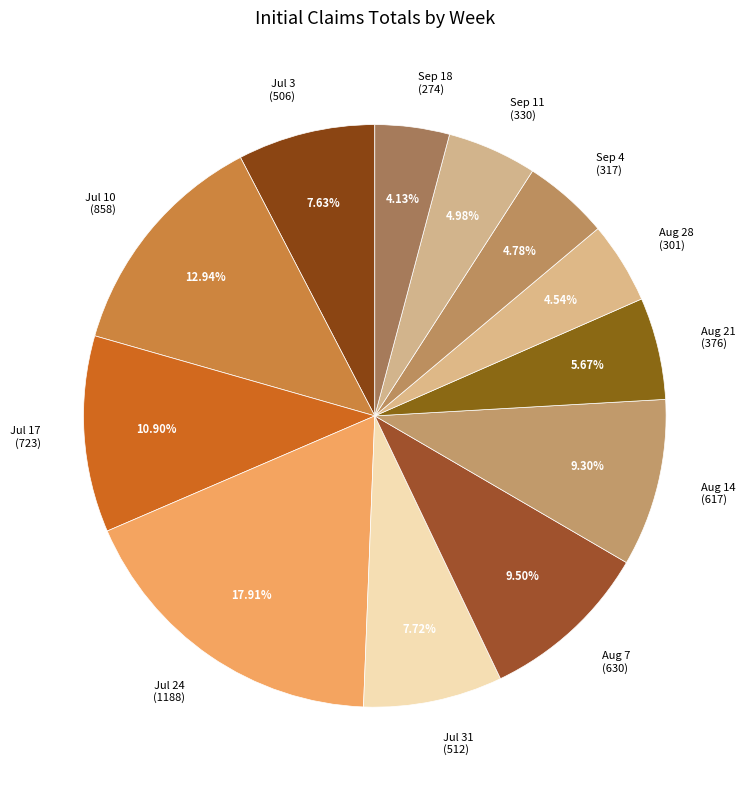

Do Jul 17 (723) and Jul 10 (858) together represent more than half of the pie?

No